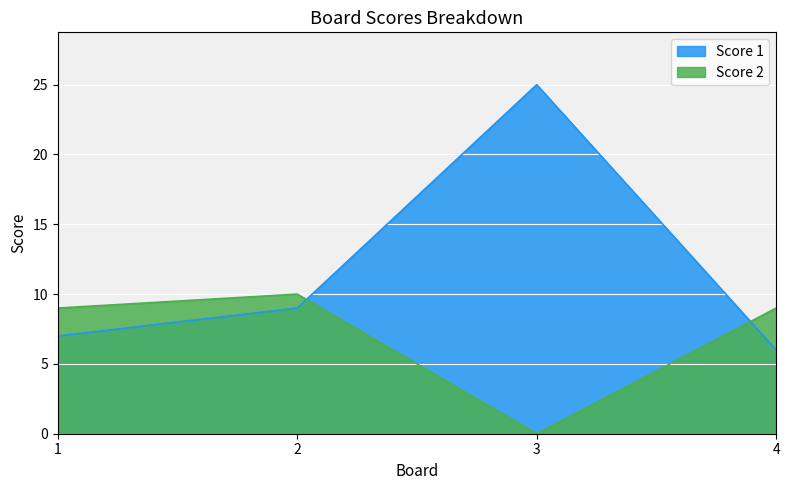

How many series are shown in this chart?

2